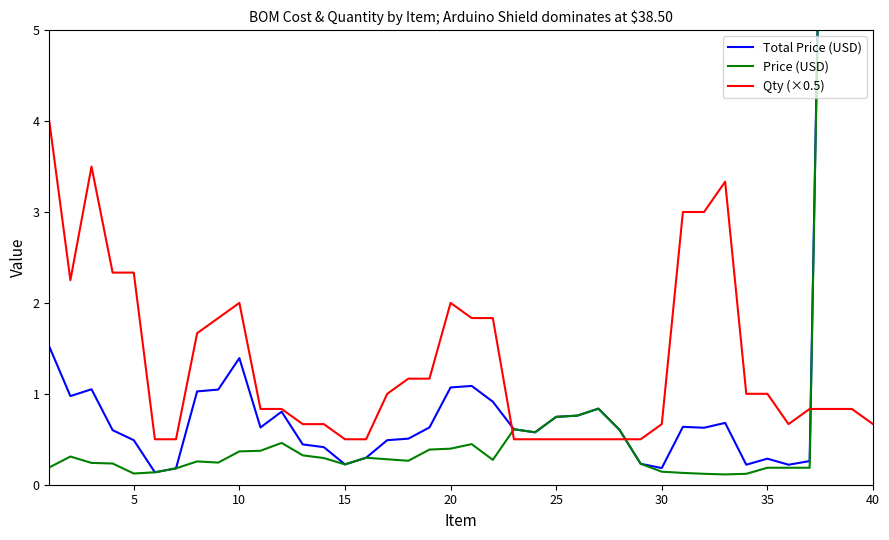

How many intersections are there between Qty (×0.5) and Total Price (USD)?

3